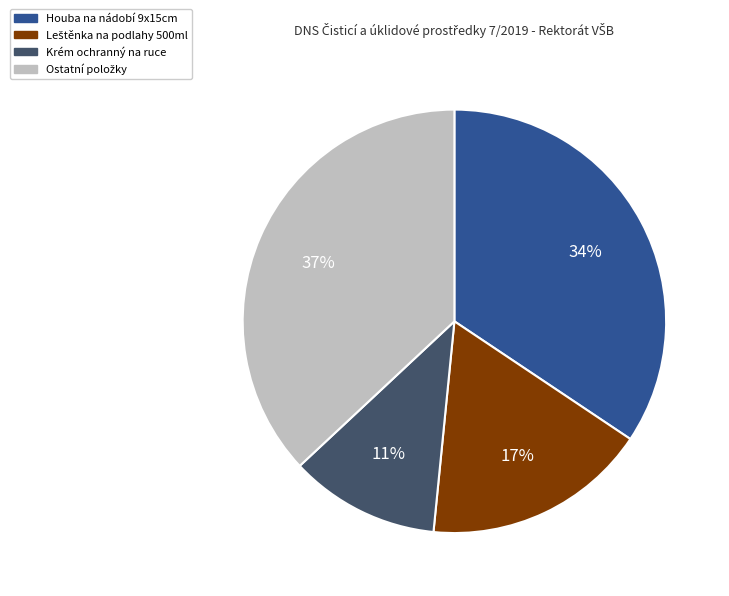

To the nearest percent, what is the difference between the largest and smallest slice percentages?

26%